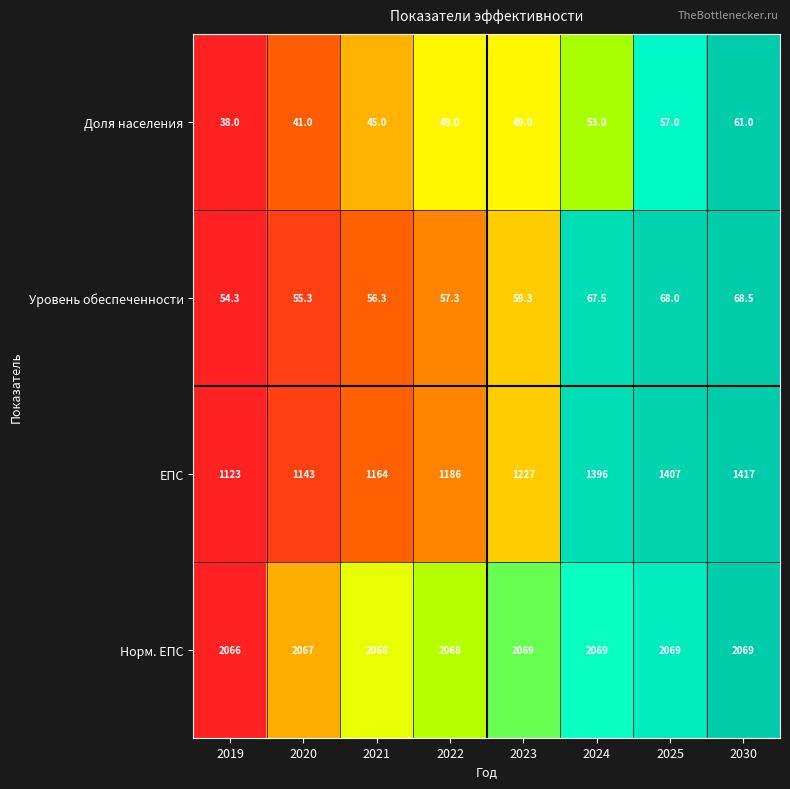

What is the greatest value displayed?

2069.0